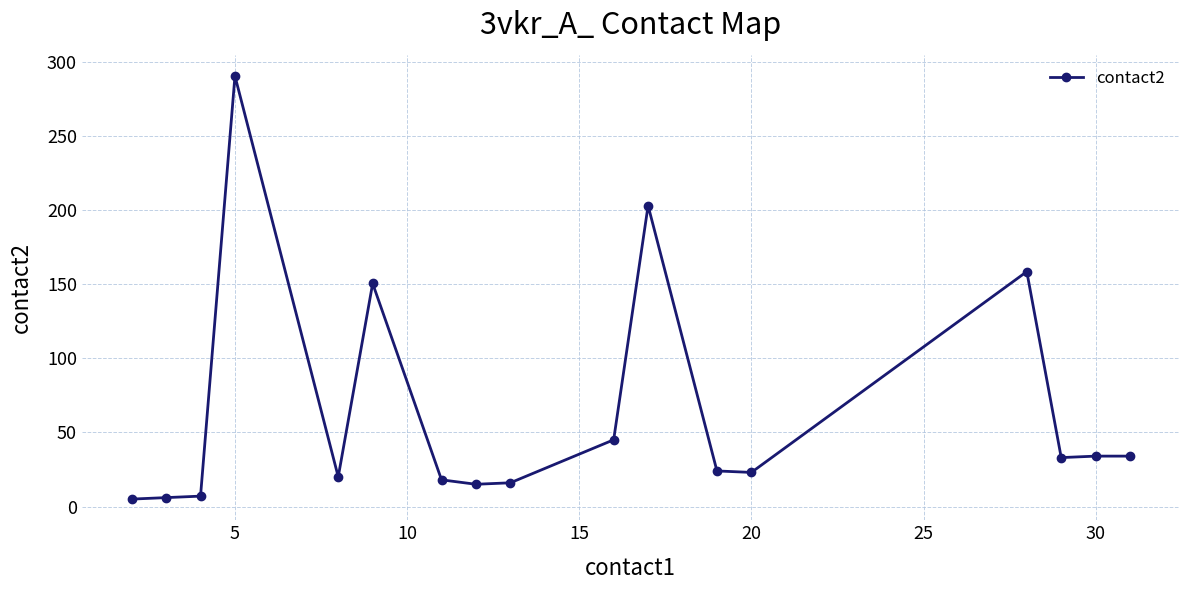

What is the greatest value displayed?

290.5